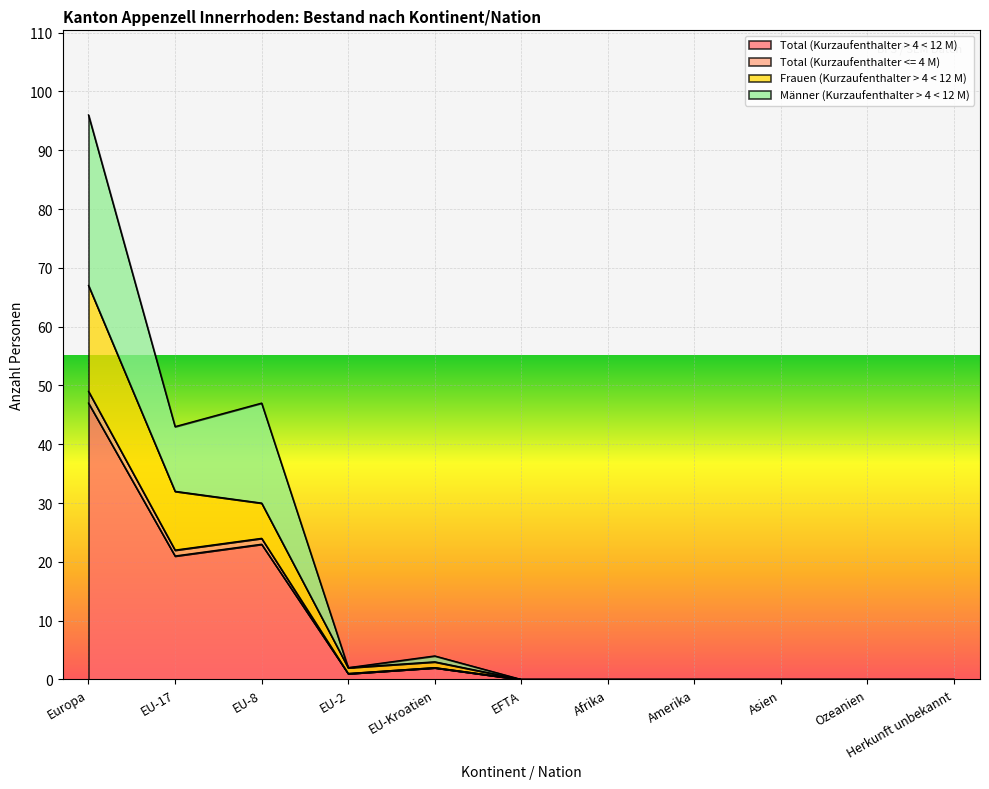

What is the difference between the second highest and minimum values in the Total (Kurzaufenthalter <= 4 M) series?

24